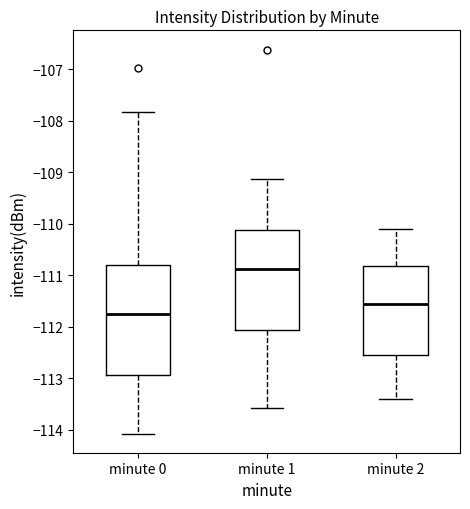

Which box's median line is the lowest?

minute 0